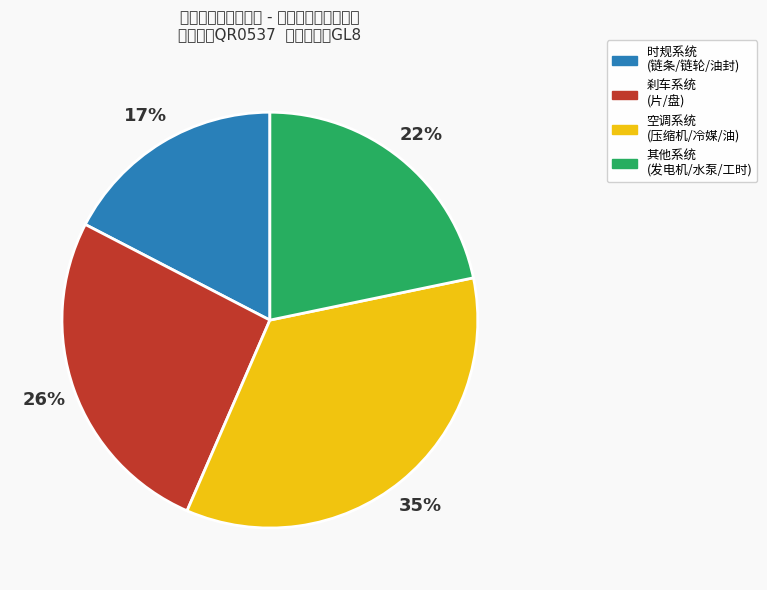

Count the number of slices in the pie.

4